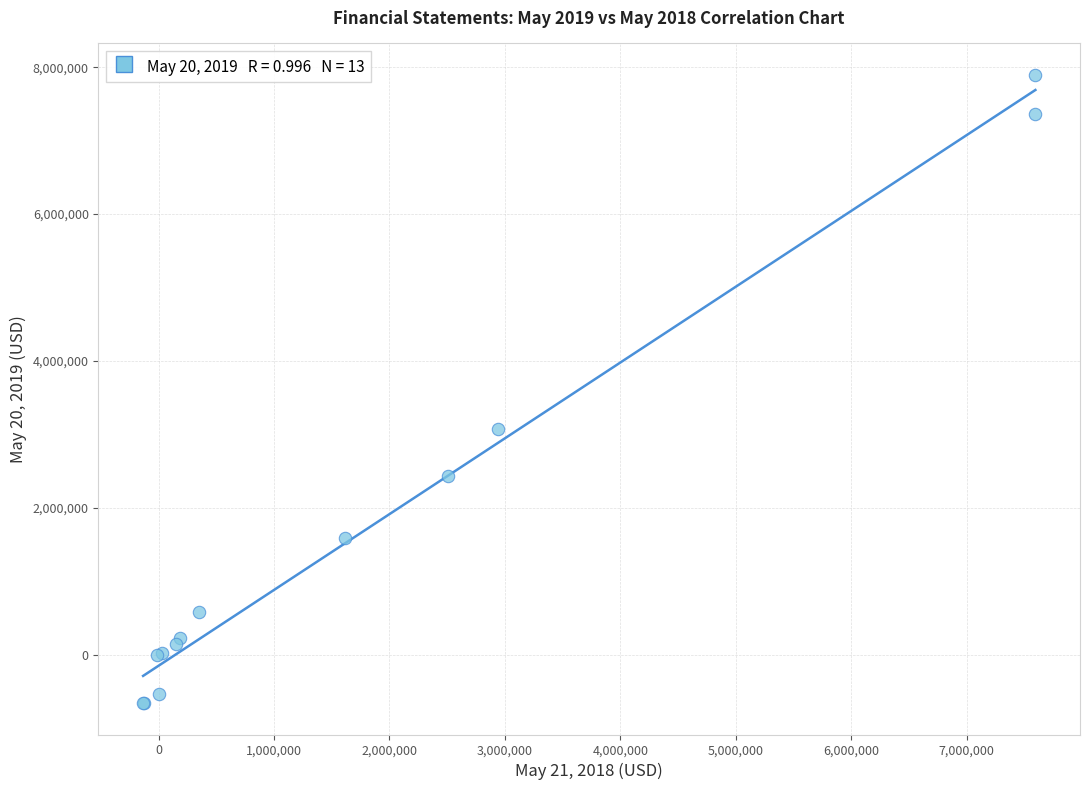

What Y value in the scatter plot is closest to 3618000?

3069000